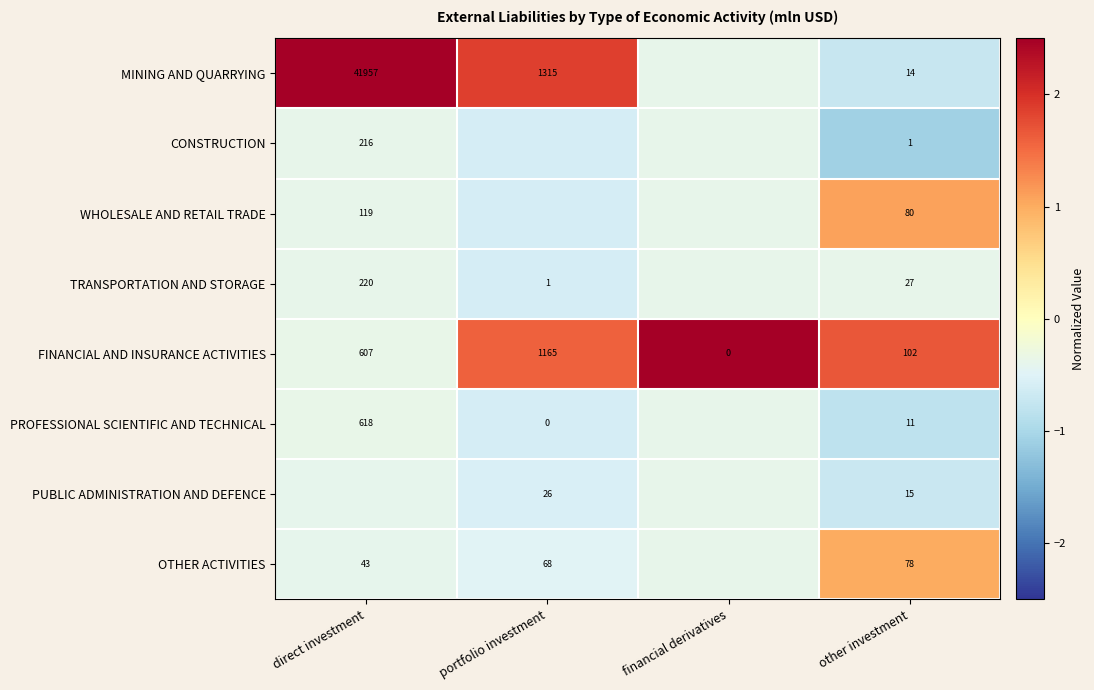

List the labels in order of FINANCIAL AND INSURANCE ACTIVITIES value, largest first.

portfolio investment, direct investment, other investment, financial derivatives